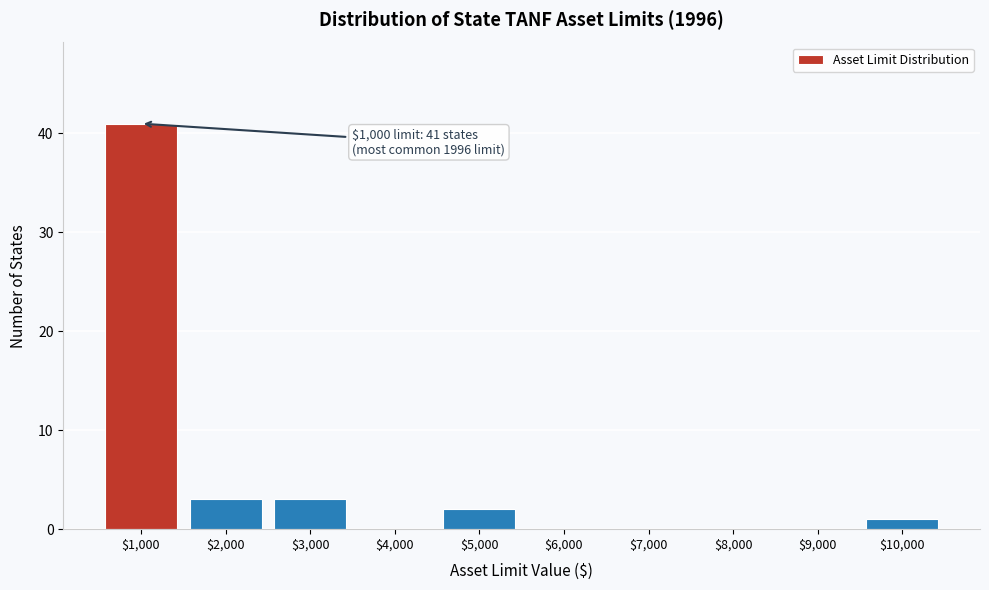

What is the sum of all values?

50